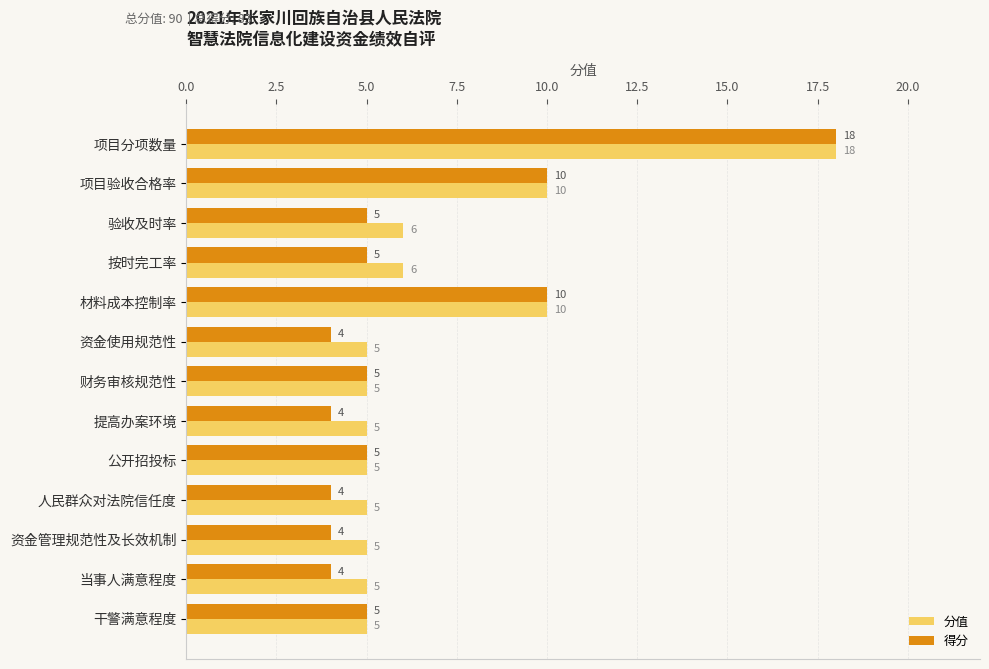

What is the maximum value for 得分?

18